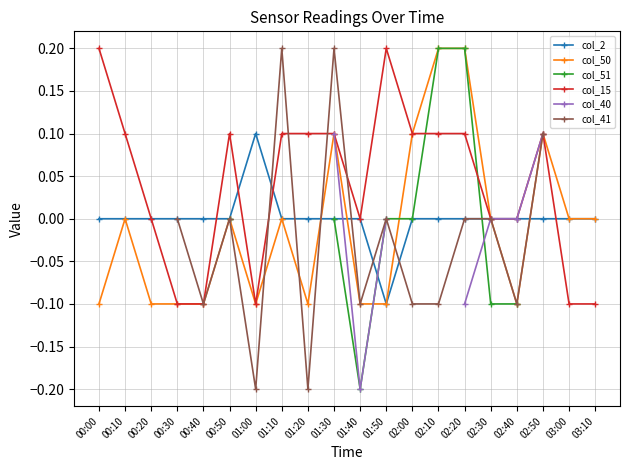

The col_2 series shows 0.1 at 02:30. True or false?

False